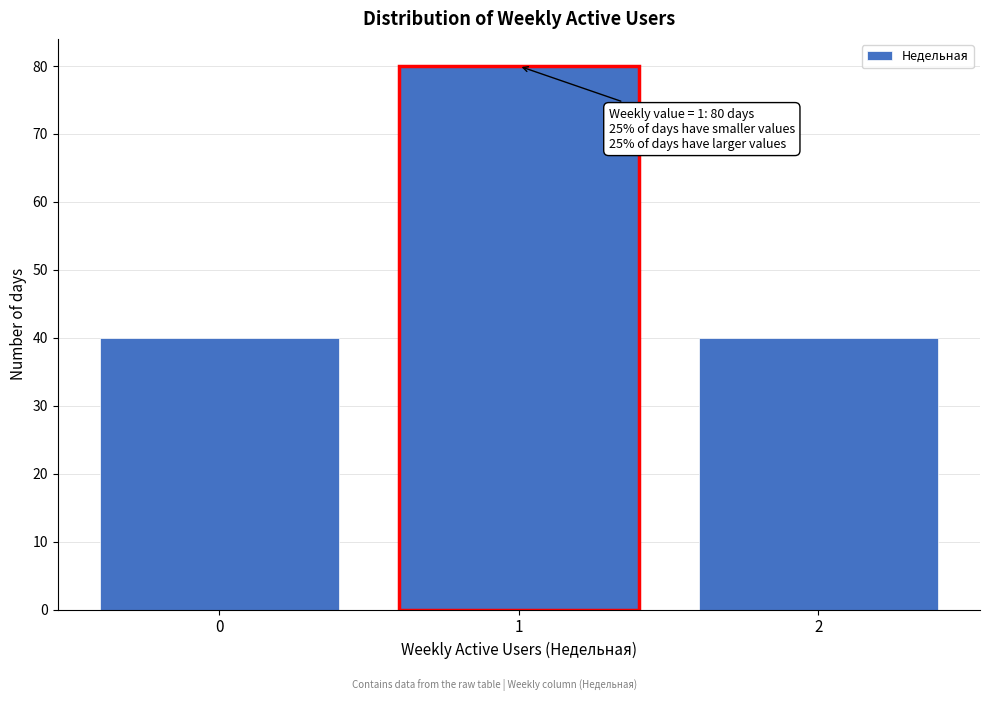

Reading left to right, what are all the values shown in this chart?

0=40	1=80	2=40